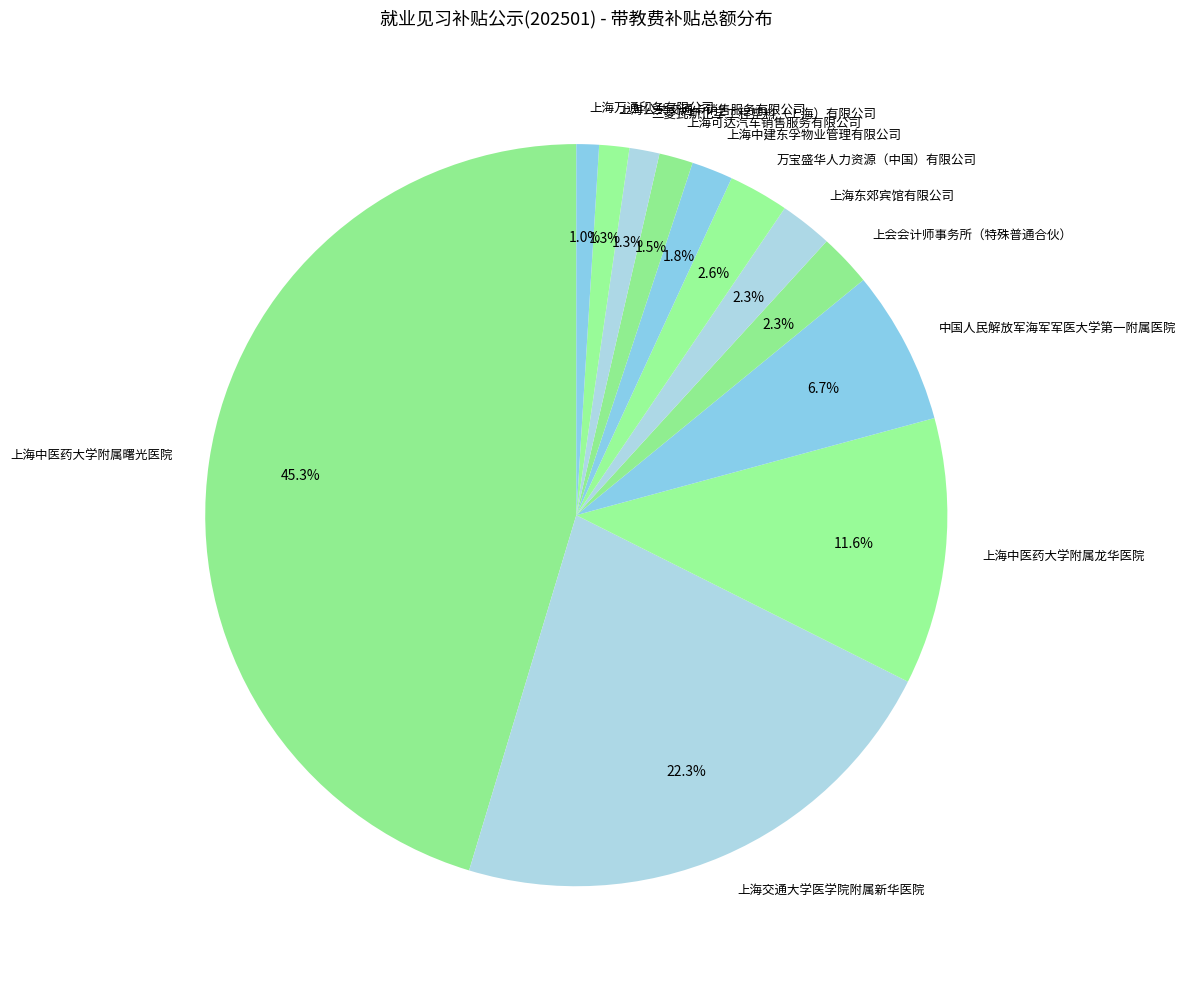

What percentage do 中国人民解放军海军军医大学第一附属医院 and 万宝盛华人力资源（中国）有限公司 together represent?

9.3%